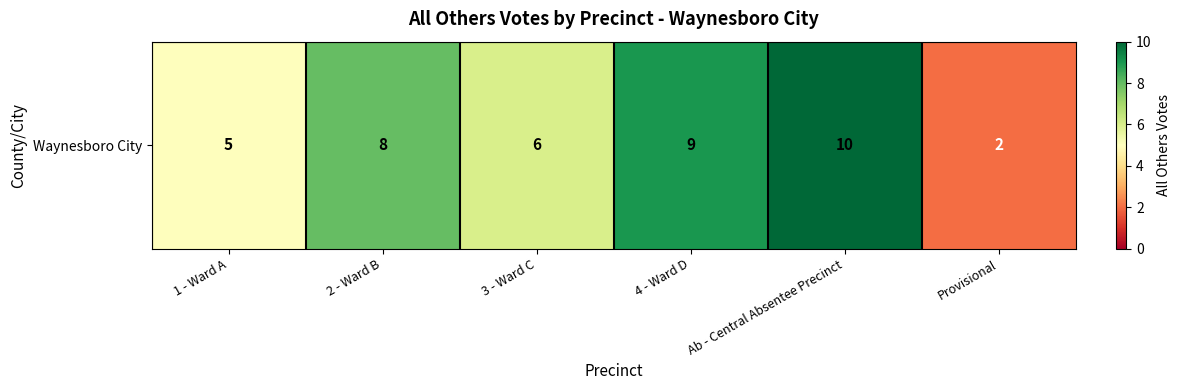

Reading left to right, what are all the values shown in this chart?

1 - Ward A=5	2 - Ward B=8	3 - Ward C=6	4 - Ward D=9	Ab - Central Absentee Precinct=10	Provisional=2